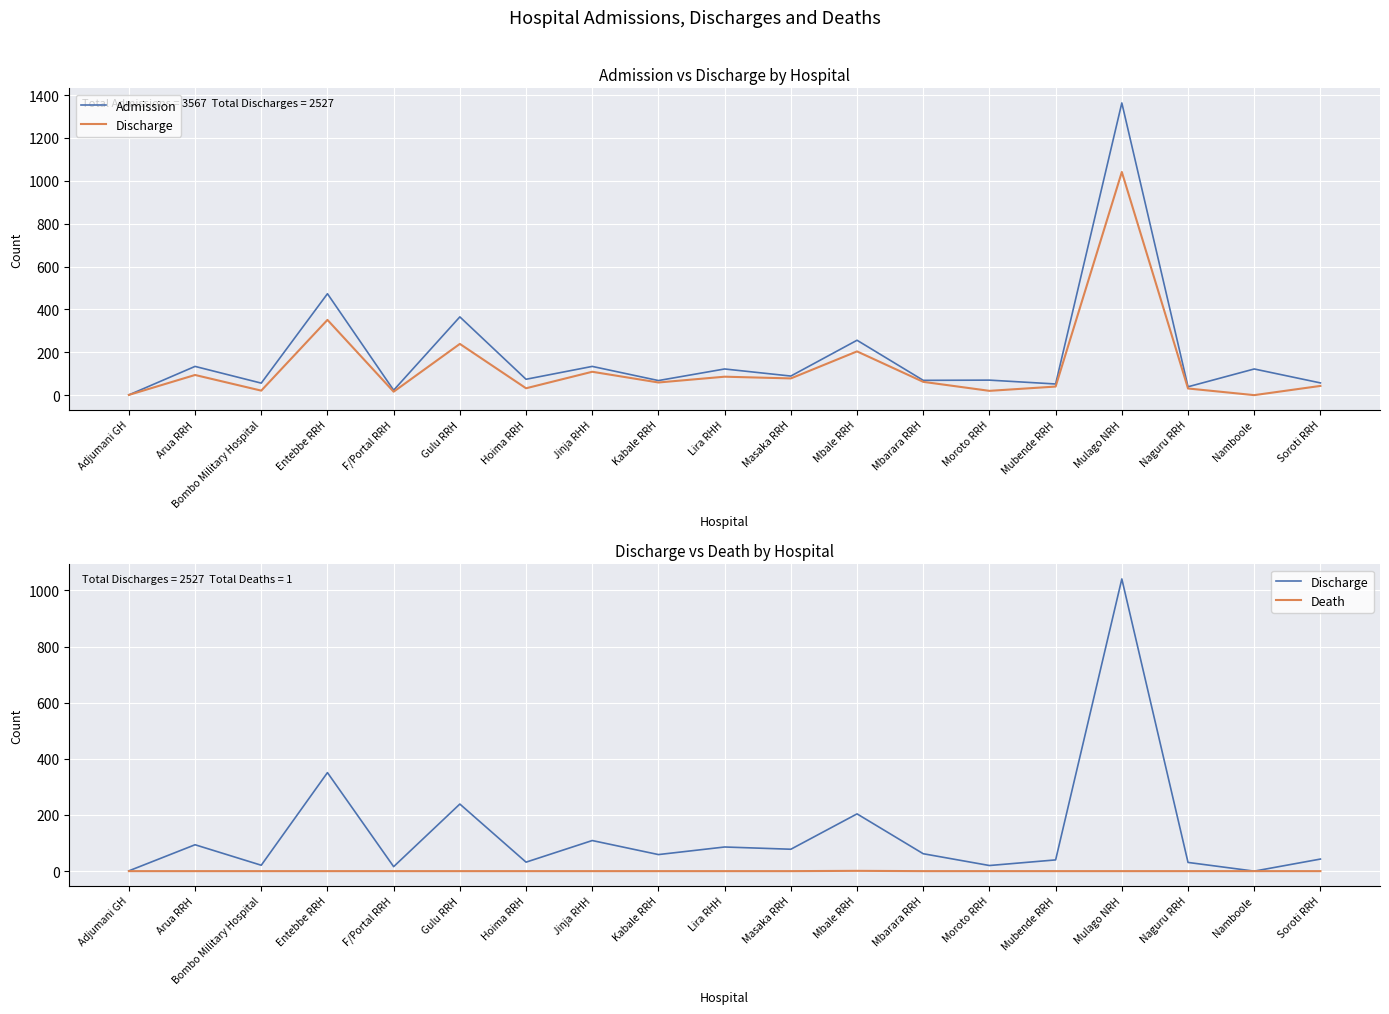

Is it true that Admission equals 1 at Adjumani GH?

True